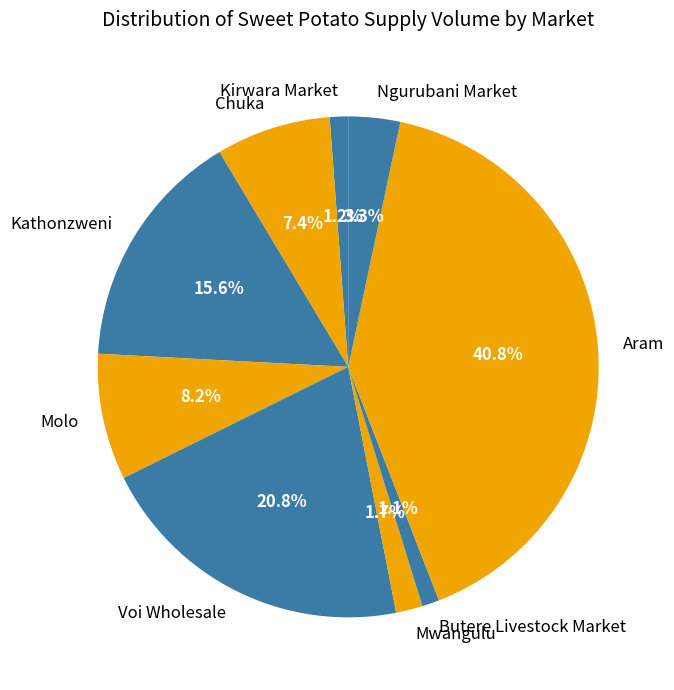

The Kathonzweni slice represents 16% of the pie. True or false?

True